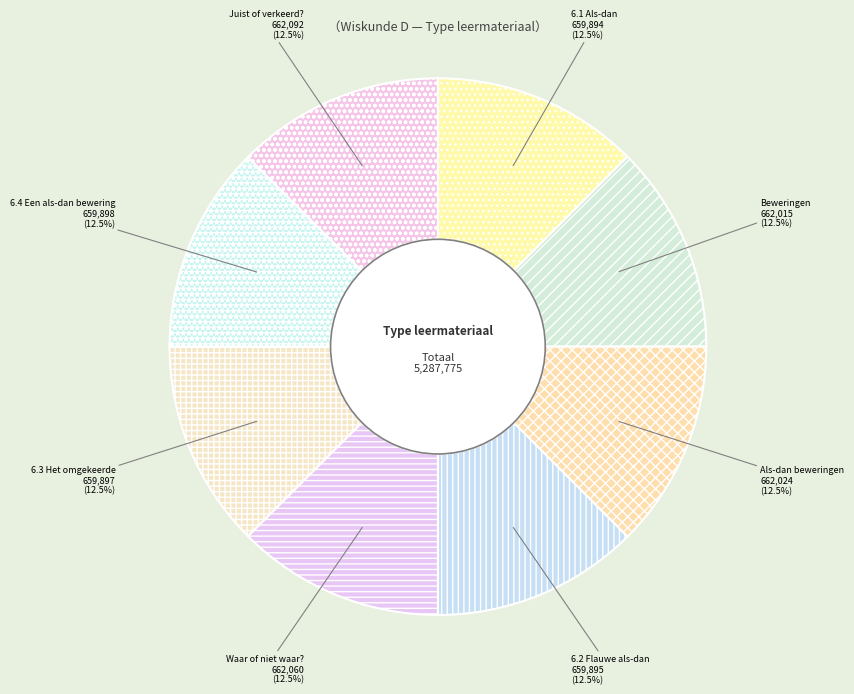

What percentage do Waar of niet waar? and Beweringen together represent?

25.0%